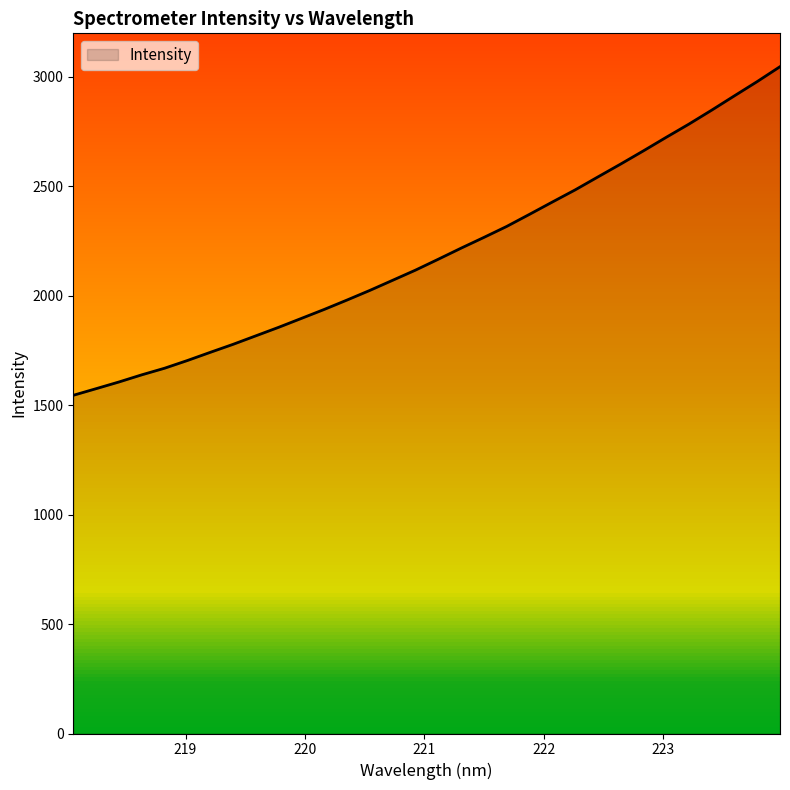

How many values are below 2165?

16